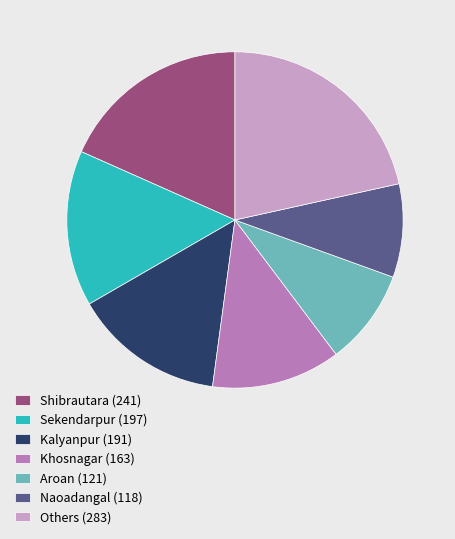

Approximately how many times larger is the value at Others (283) compared to Khosnagar (163)?

1.7